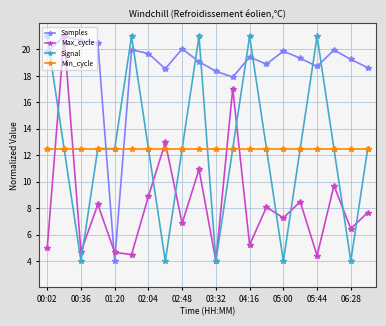

How many times do Min_cycle and Max_cycle cross each other?

6